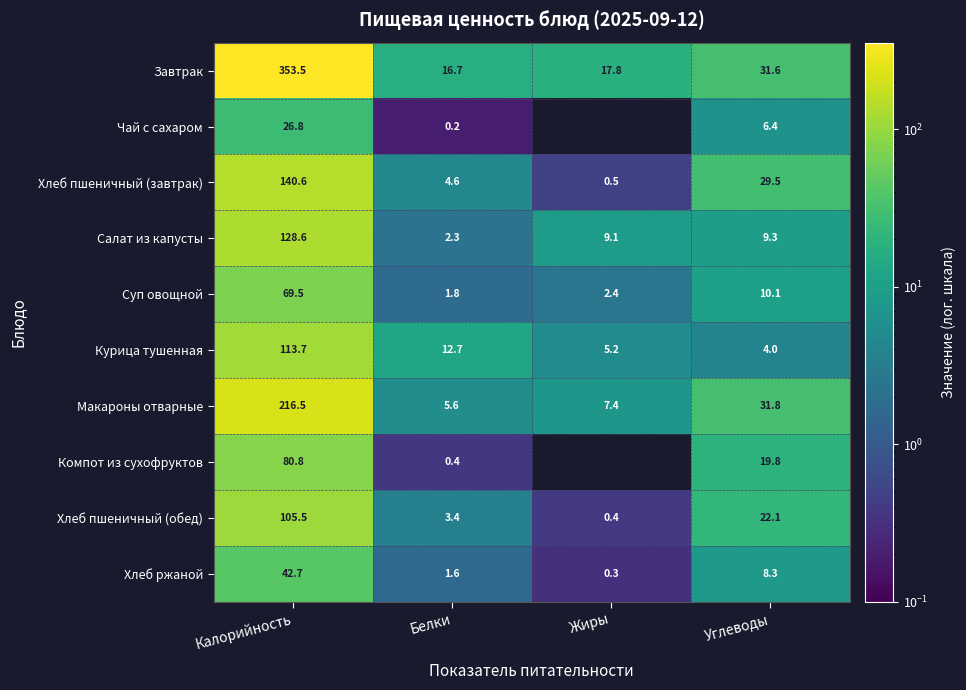

Which series has the widest spread of values?

Завтрак